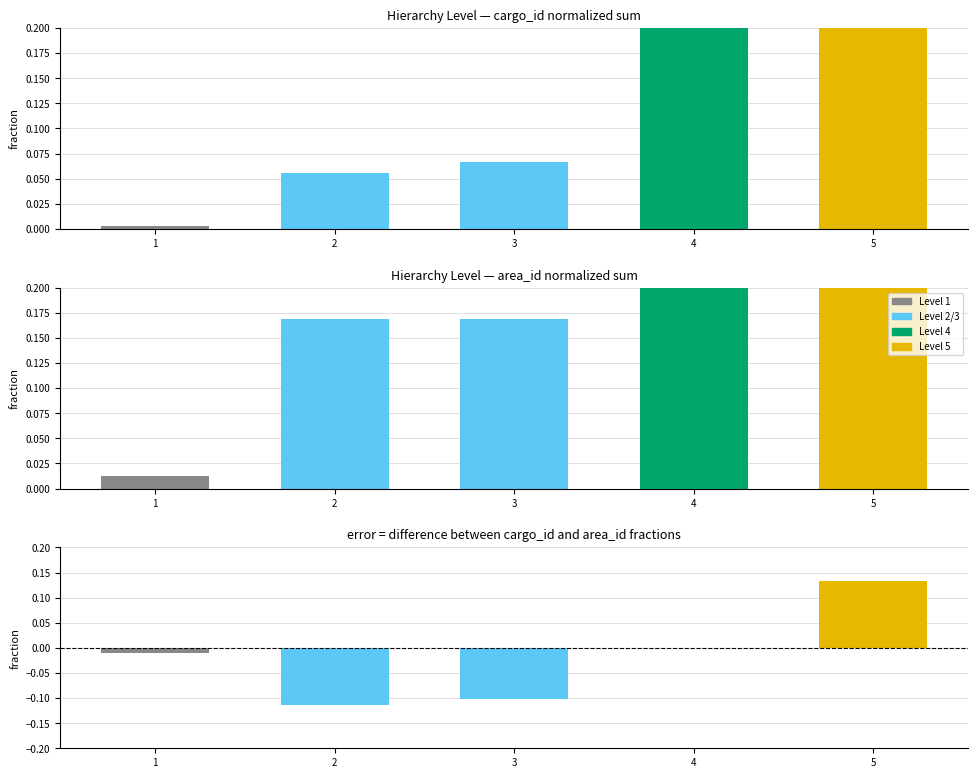

The value of cargo_id (normalized) at 4 is 1.0. True or false?

True